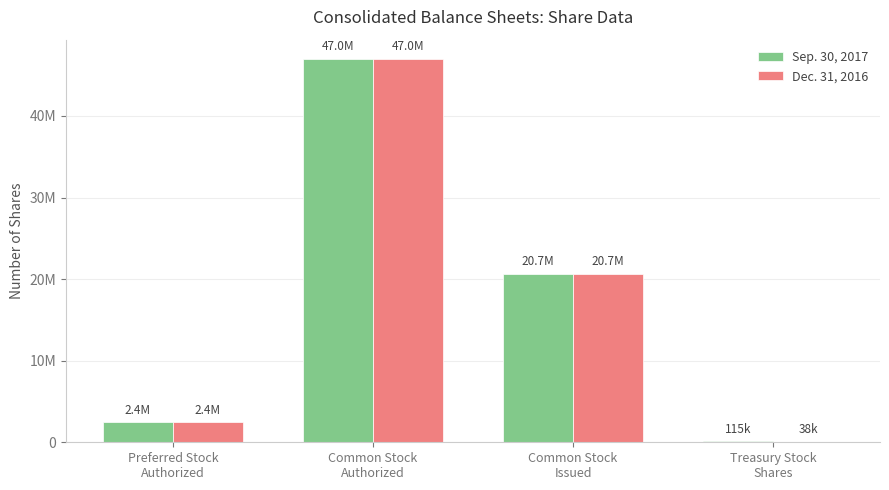

Are the bars horizontal?

No